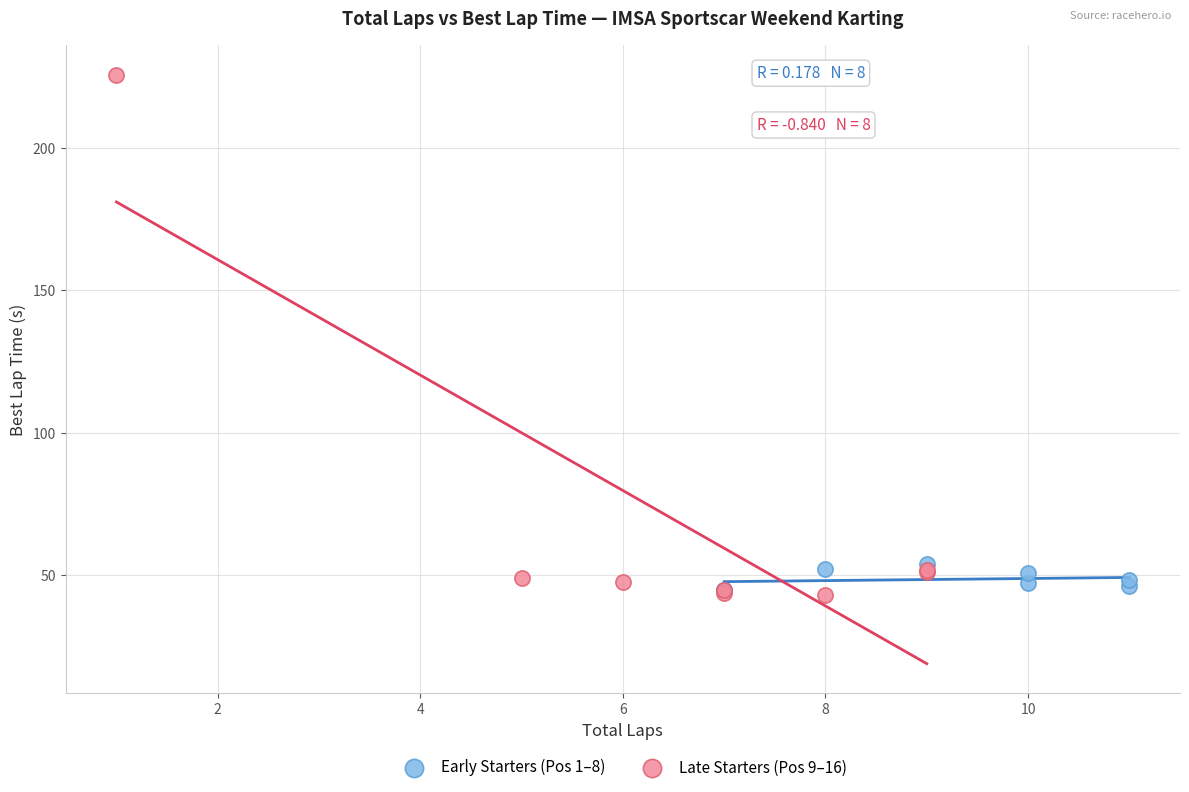

Which series has the widest spread of Y values?

Late Starters (Pos 9–16)